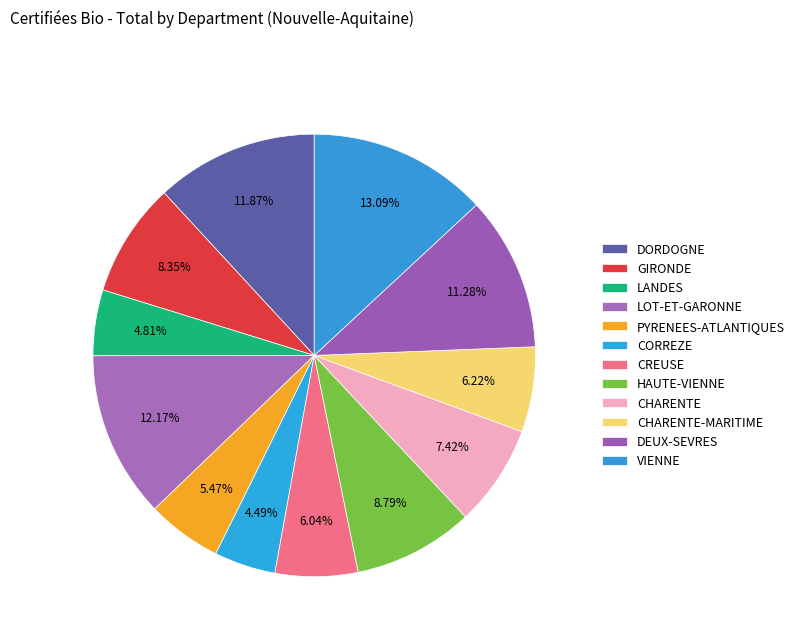

True or false: DORDOGNE accounts for 6% of the total.

False